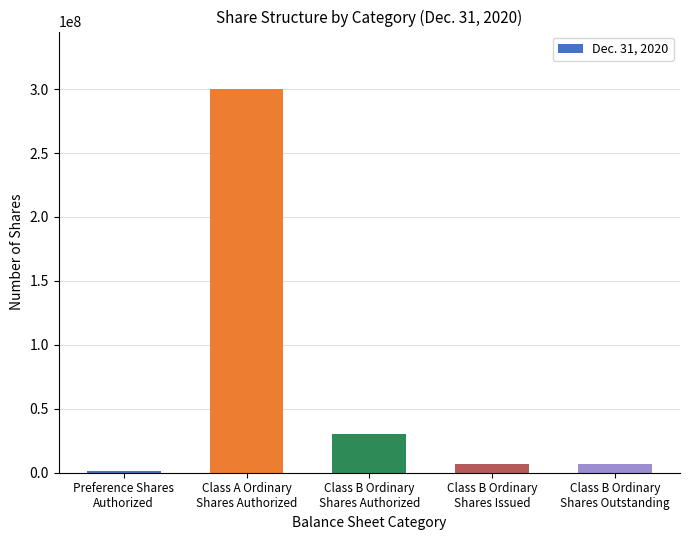

The chart shows a value of 1000000 at Preference Shares
Authorized. True or false?

True